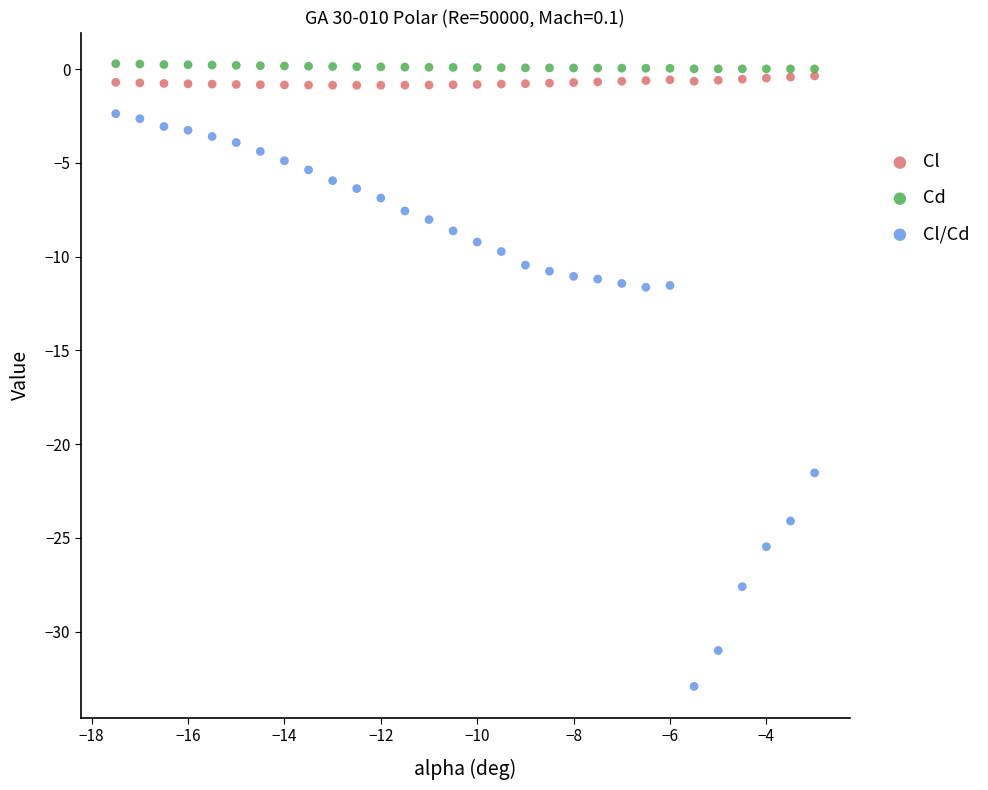

In the Cl/Cd series, what Y value is closest to -17?

-21.5